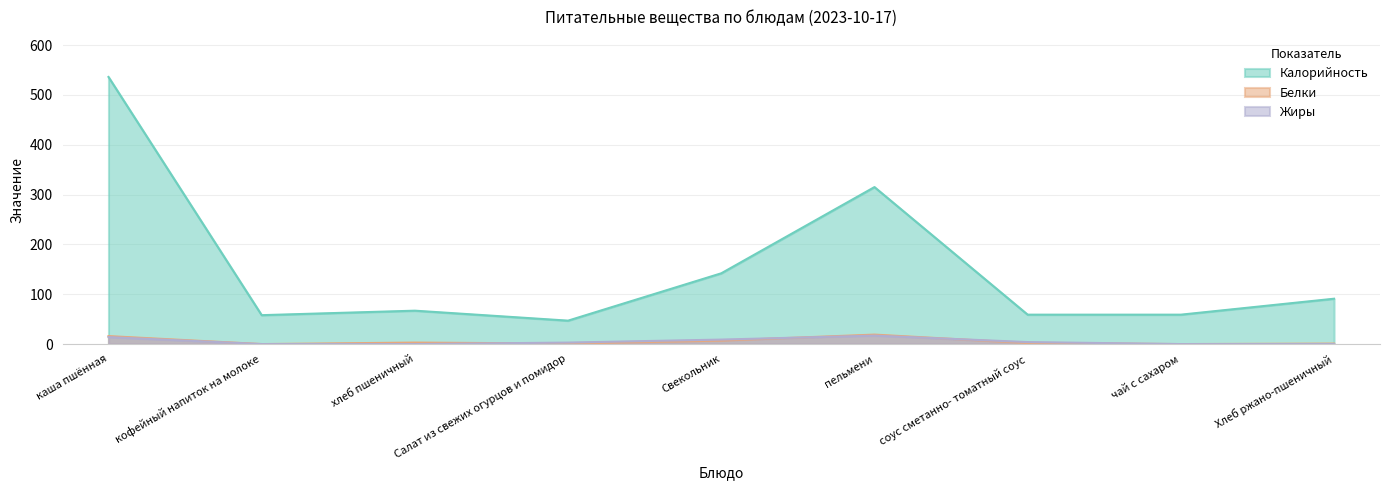

True or false: Белки has more than 2 interior local peaks.

False